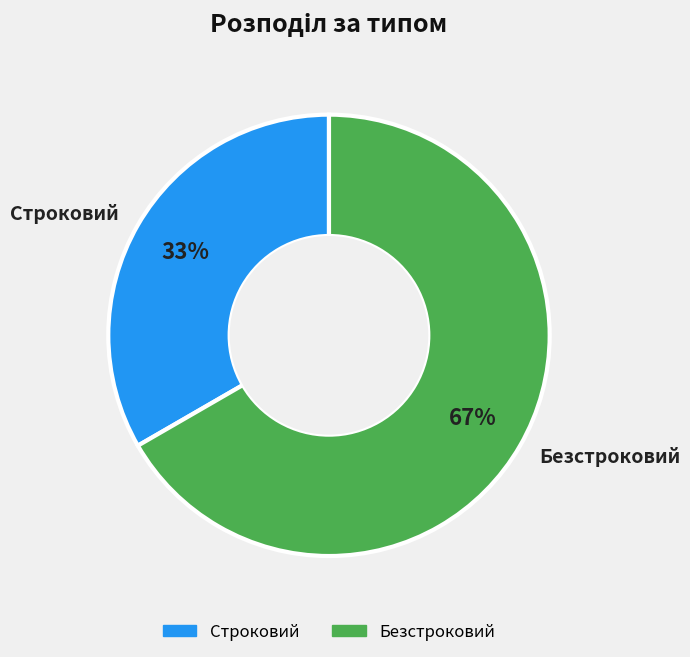

How many slices are in this pie chart?

2